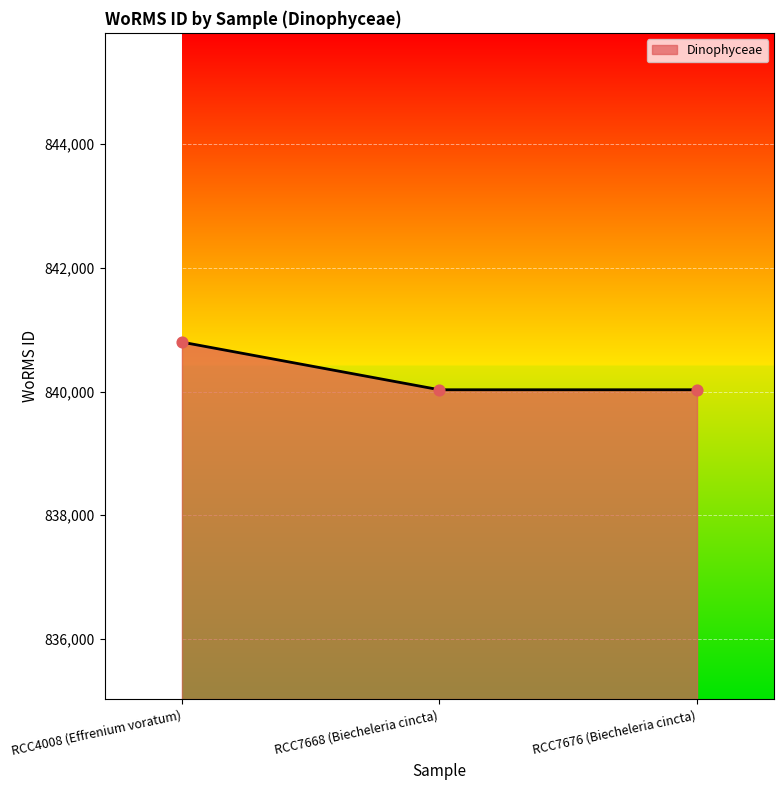

What is the ratio of the value at RCC4008 (Effrenium voratum) to the value at RCC7676 (Biecheleria cincta)?

1.0